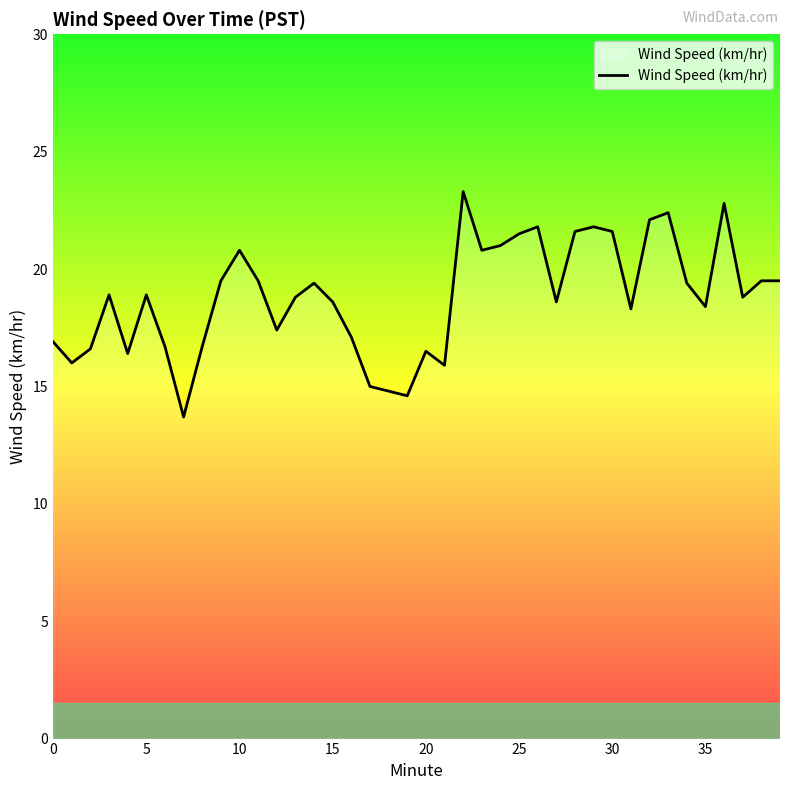

What is the greatest value displayed?

23.3